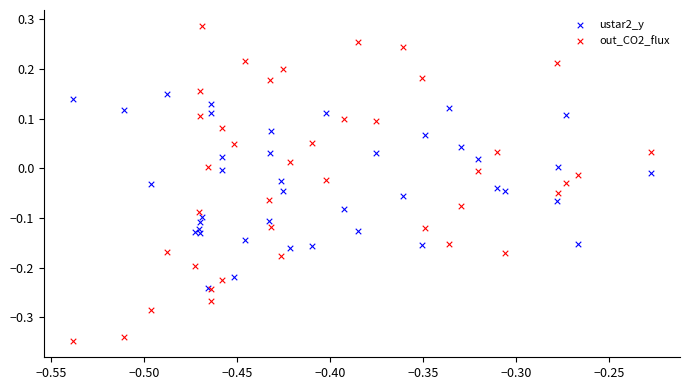

Which series has the largest Y range (max minus min)?

out_CO2_flux